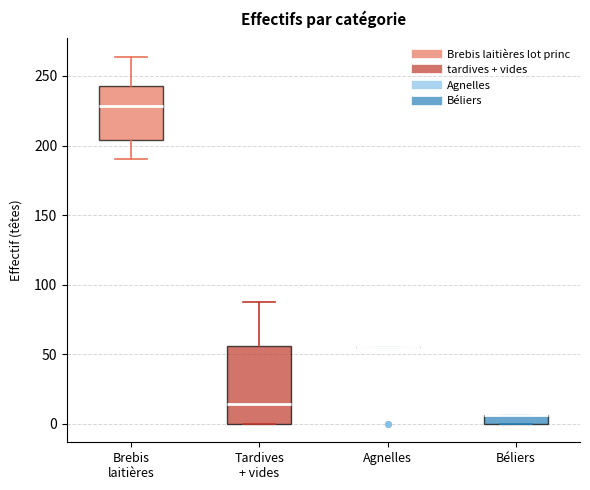

Which box is the tallest, from its lower edge to its upper edge?

Tardives + vides